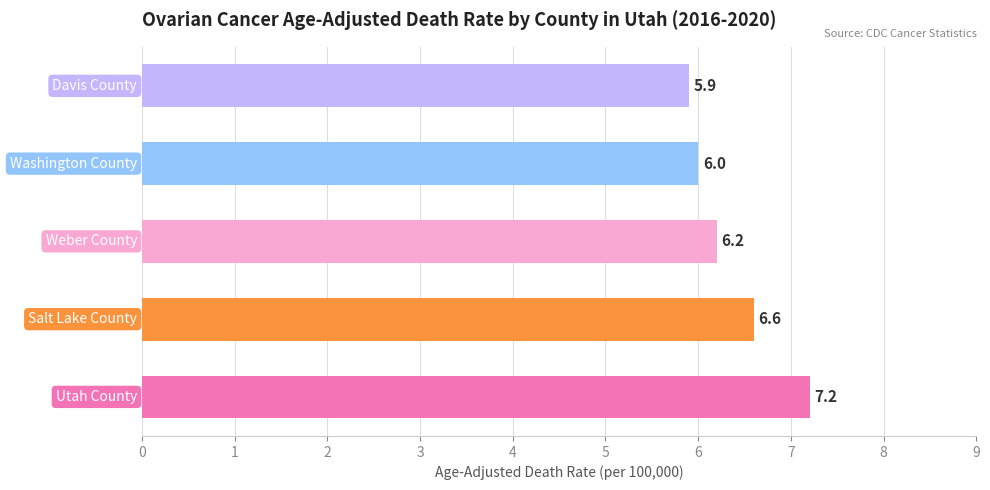

What is the maximum value shown in the chart?

7.2